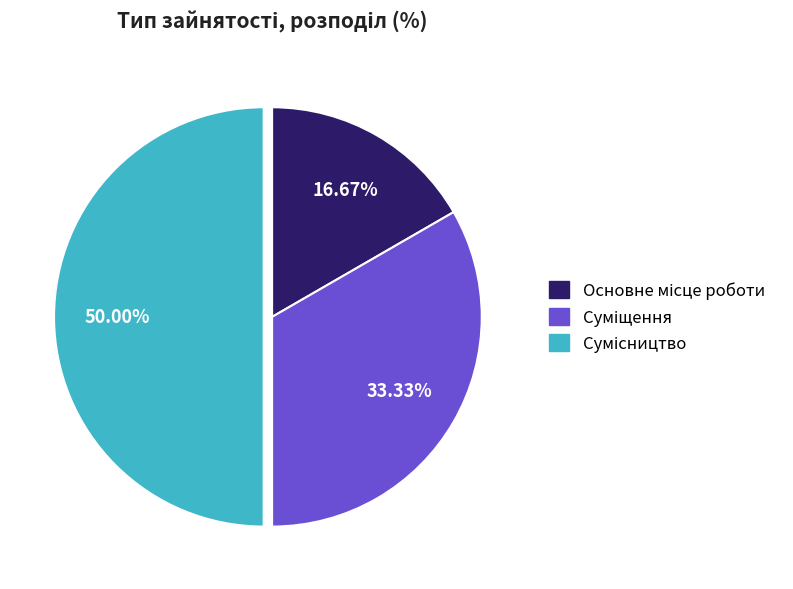

What percentage do Основне місце роботи and Сумісництво together represent?

66.7%